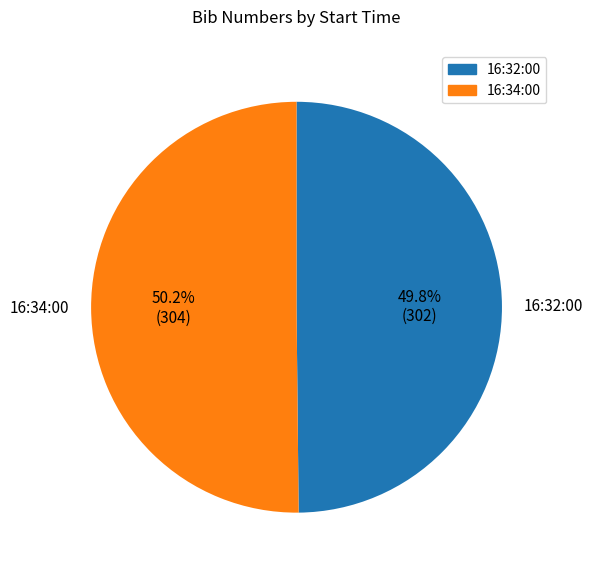

Does any single category account for the majority?

Yes